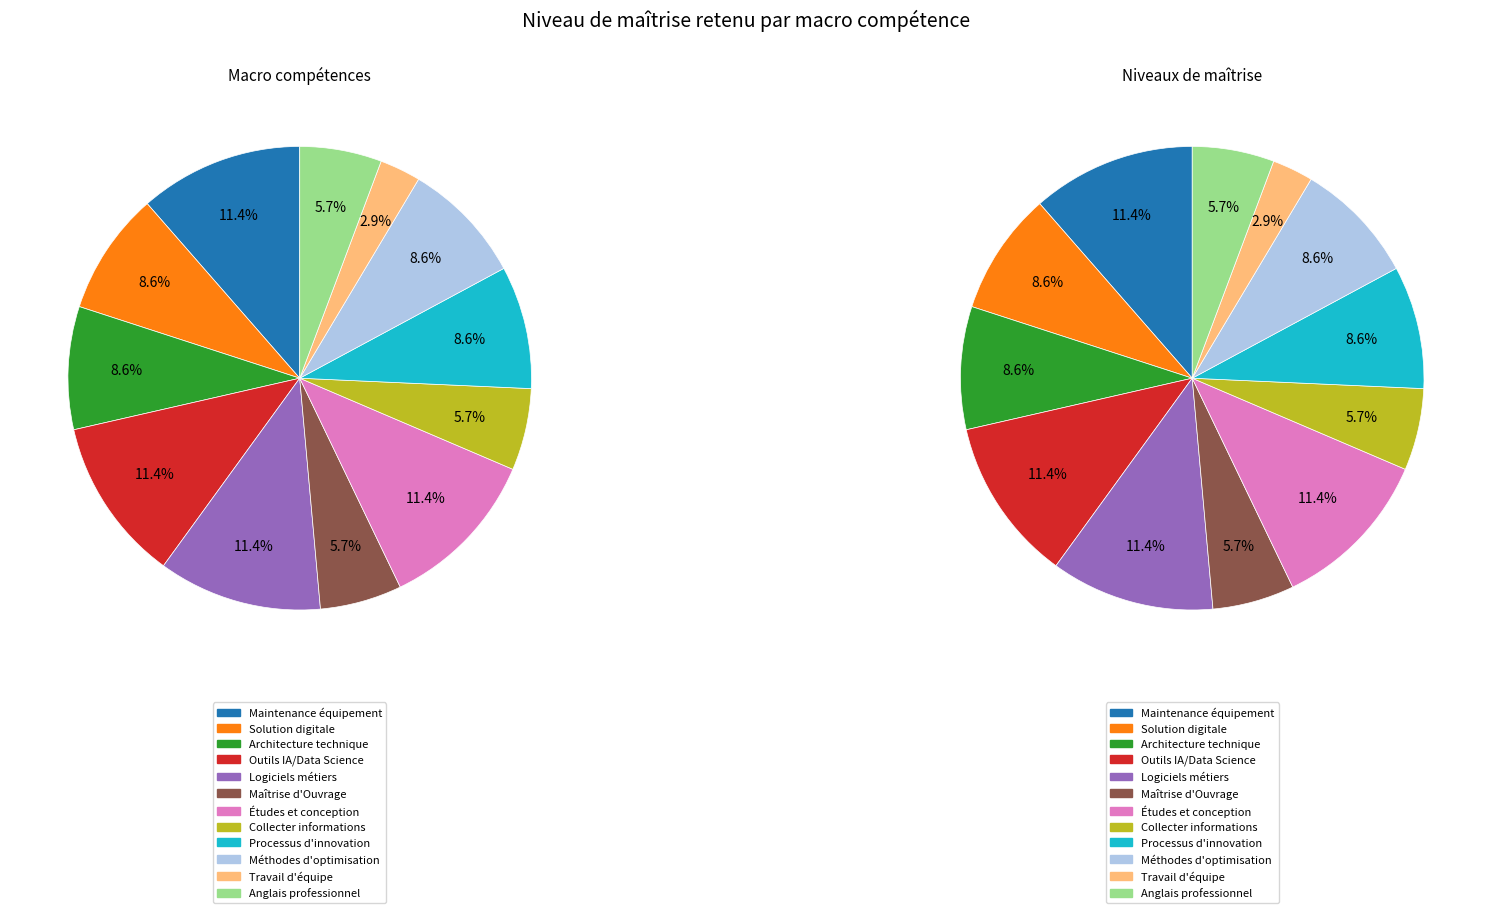

What is the change in value from Gérer une architecture technique to Collecter et exploiter les informations?

-1